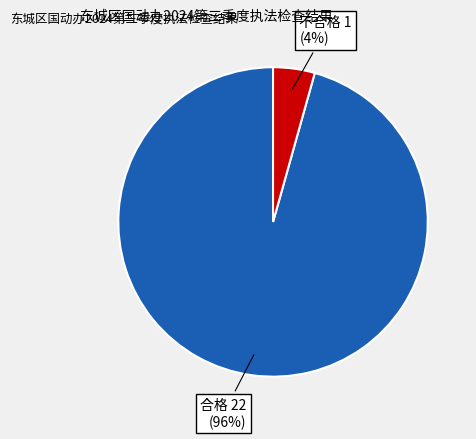

To the nearest percent, what is the average slice percentage?

50%